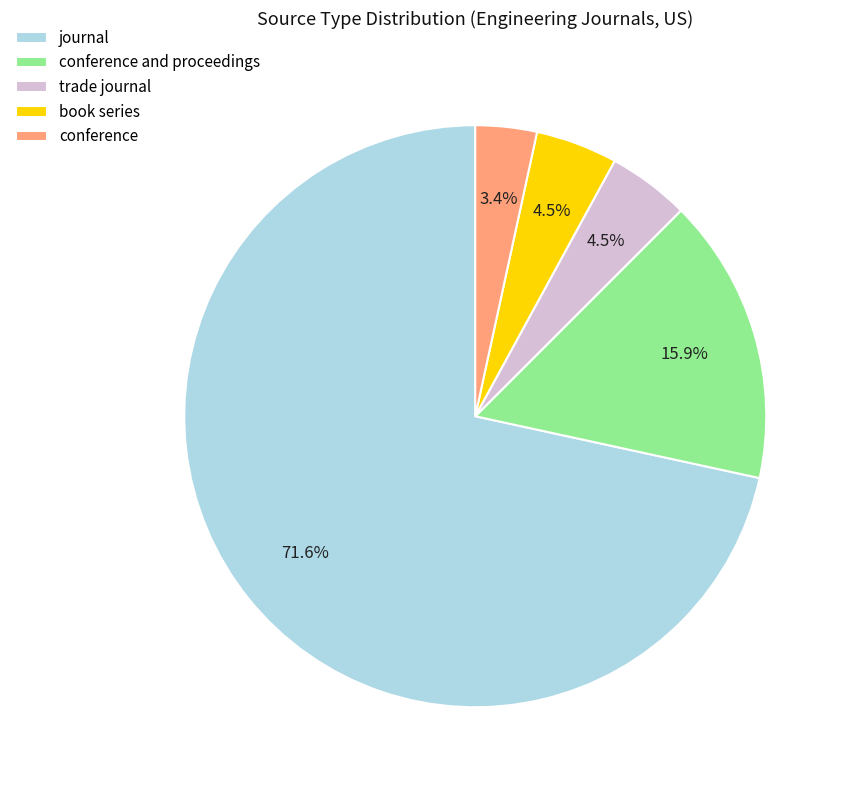

To the nearest percent, what is the combined percentage of book series and trade journal?

9%